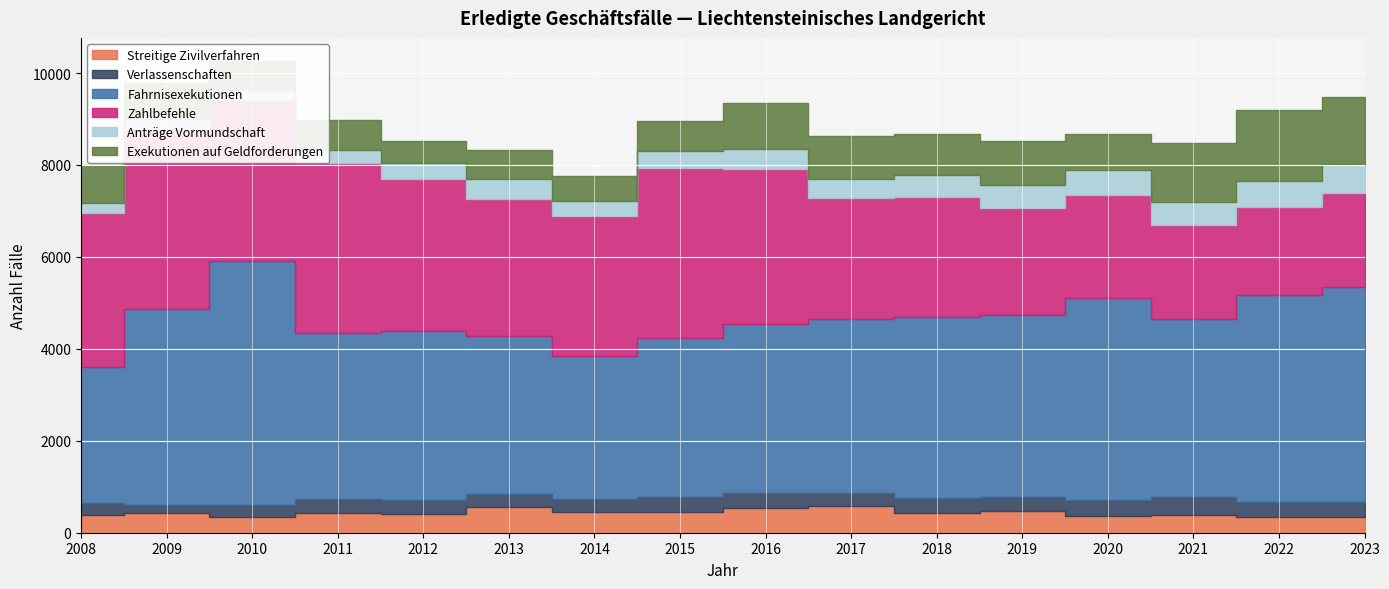

Reading left to right, list all the values displayed in this chart.

Streitige Zivilverfahren: 379	424	333	423	418	551	446	446	535	577	426	482	363	378	338	333
Verlassenschaften: 276	176	264	304	284	290	277	328	336	297	323	287	338	405	340	332
Fahrnisexekutionen: 2946	4267	5321	3623	3690	3442	3121	3463	3668	3766	3953	3959	4410	3877	4487	4675
Zahlbefehle: 3356	3916	3505	3695	3309	2984	3040	3706	3377	2632	2597	2330	2246	2038	1922	2049
Anträge Vormundschaft: 212	222	215	277	345	419	334	371	421	426	474	498	525	505	554	634
Exekutionen auf Geldforderungen: 820	773	614	655	467	630	551	649	1013	927	904	960	802	1276	1558	1456